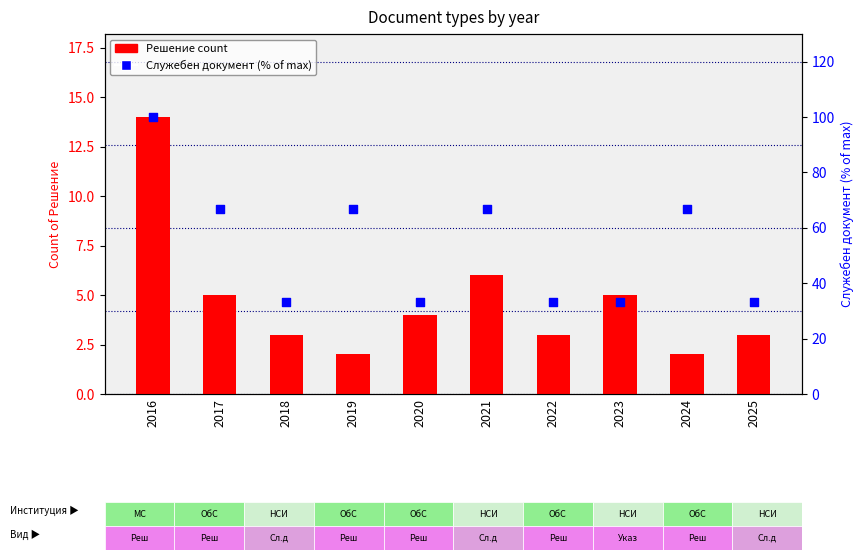

What are all the series names shown in the legend?

Решение, Служебен документ (% of max)